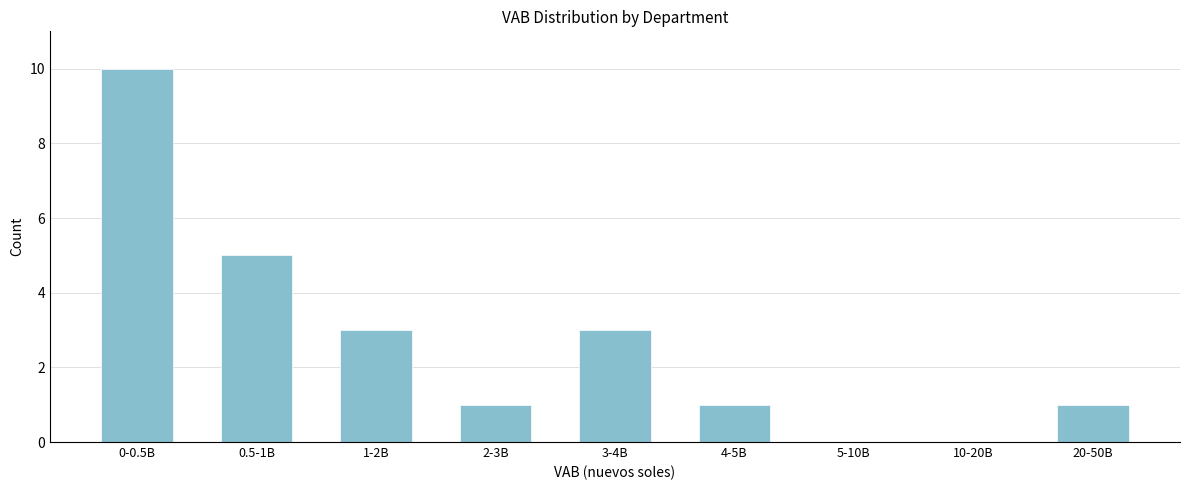

Reading left to right, what are all the values shown in this chart?

0-0.5B=10	0.5-1B=5	1-2B=3	2-3B=1	3-4B=3	4-5B=1	5-10B=0	10-20B=0	20-50B=1